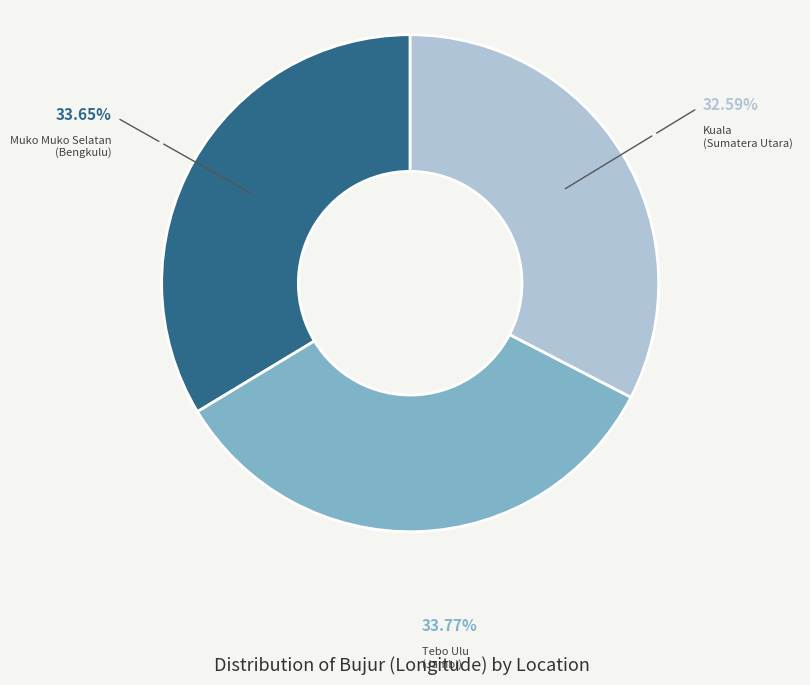

Is there a majority slice in this chart?

No